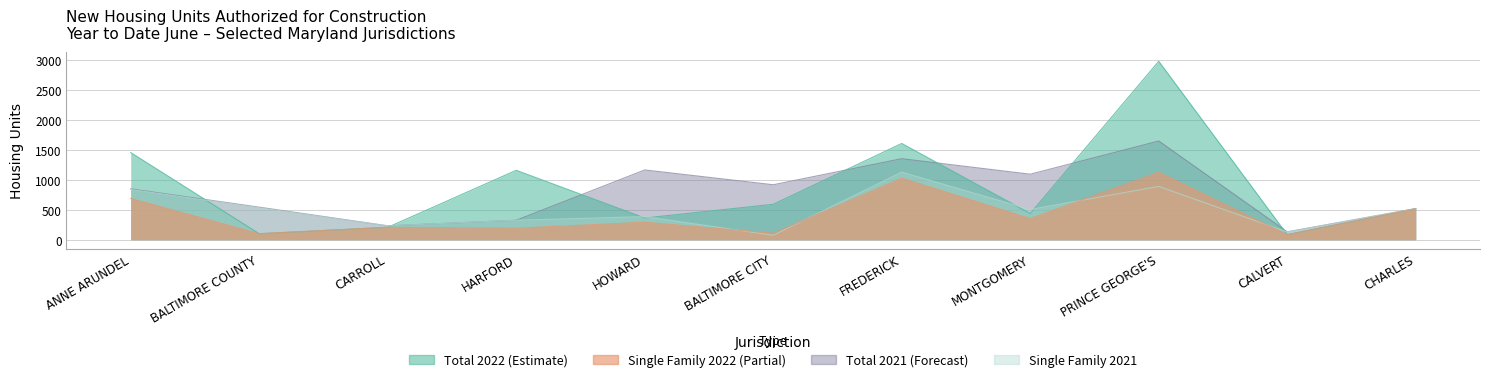

How many data points in Total 2022 are above 517?

5